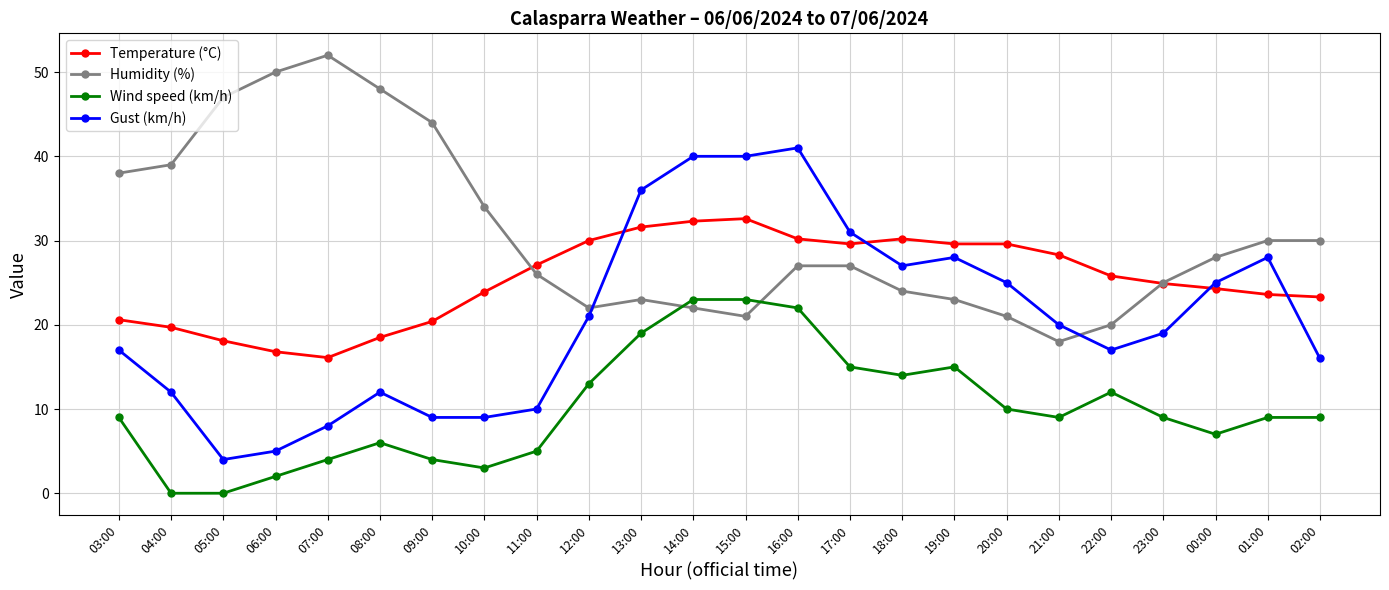

What is the spread (max minus min) of values at 05:00?

47.0